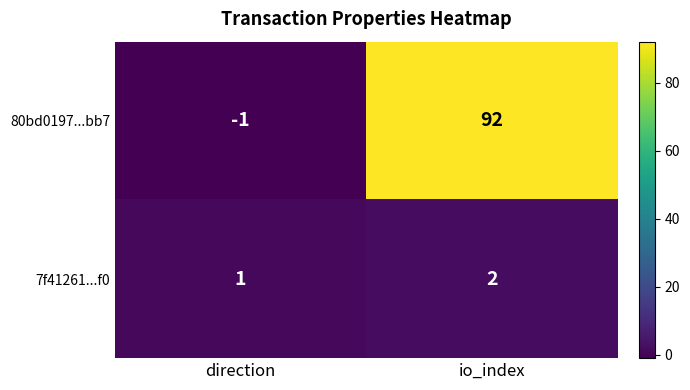

The 7f41261...f0 series shows 2 at io_index. True or false?

True